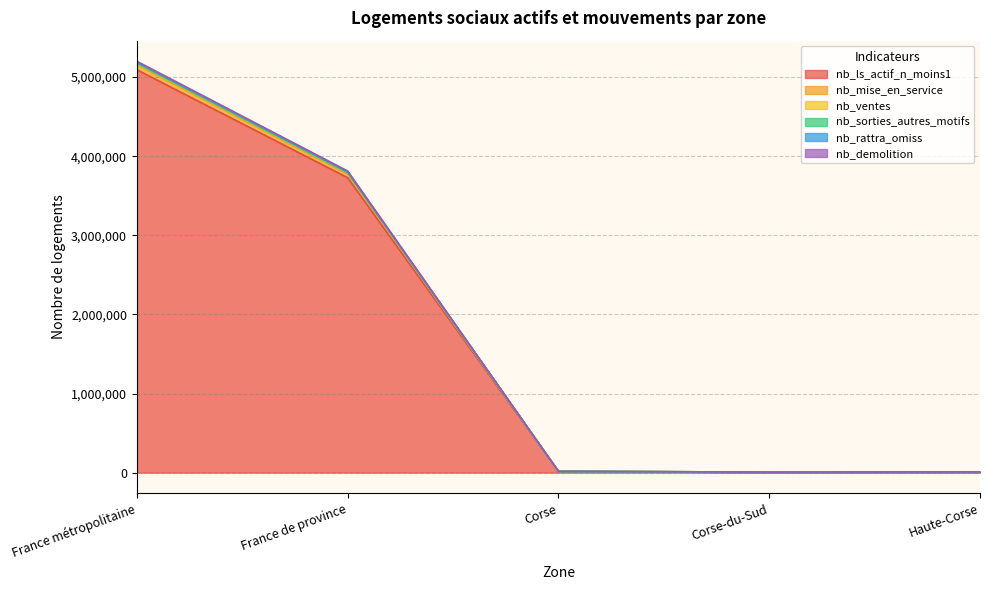

What is the maximum value shown in the chart?

5199970